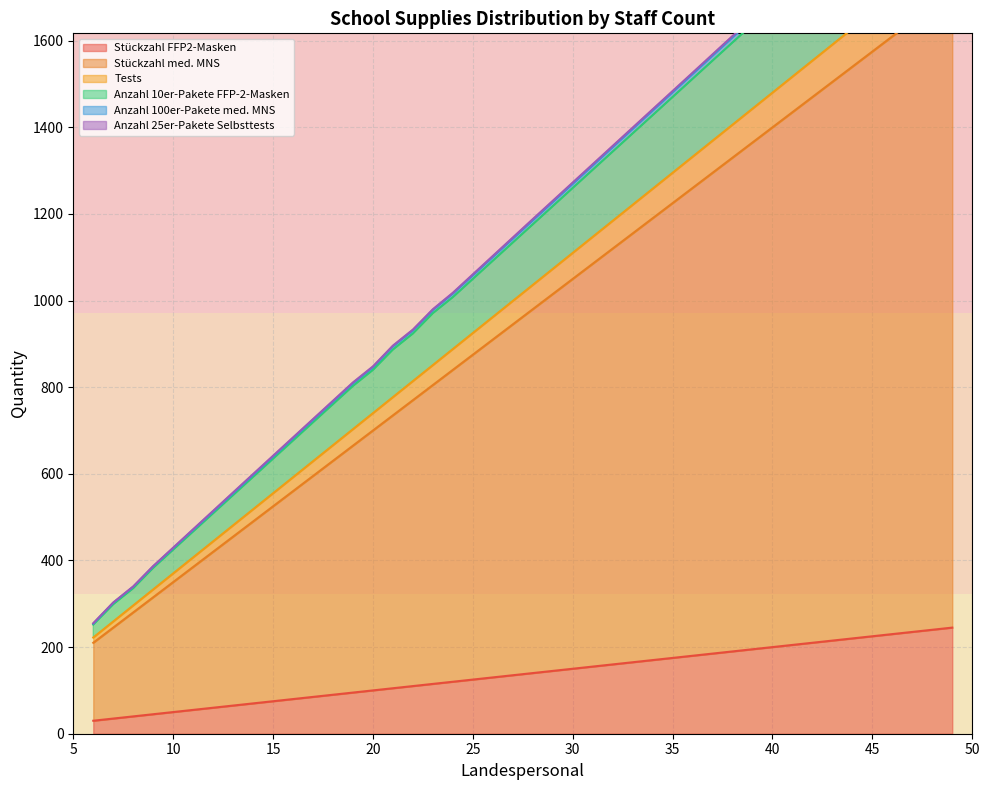

What is the difference between the highest and lowest values at 48?

1436